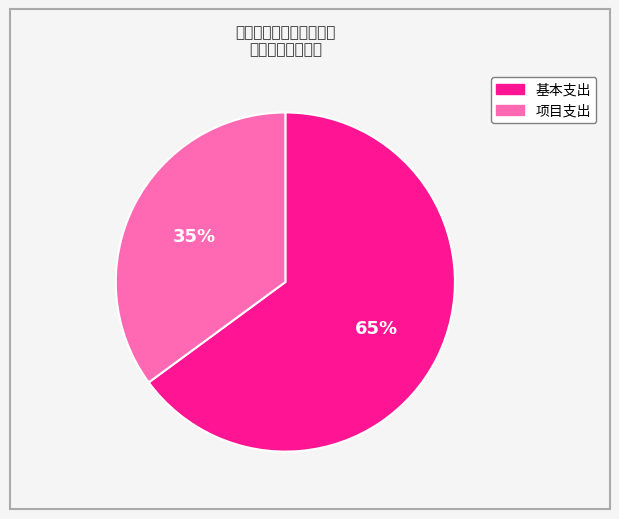

Do 项目支出 and 基本支出 together represent more than half of the pie?

Yes